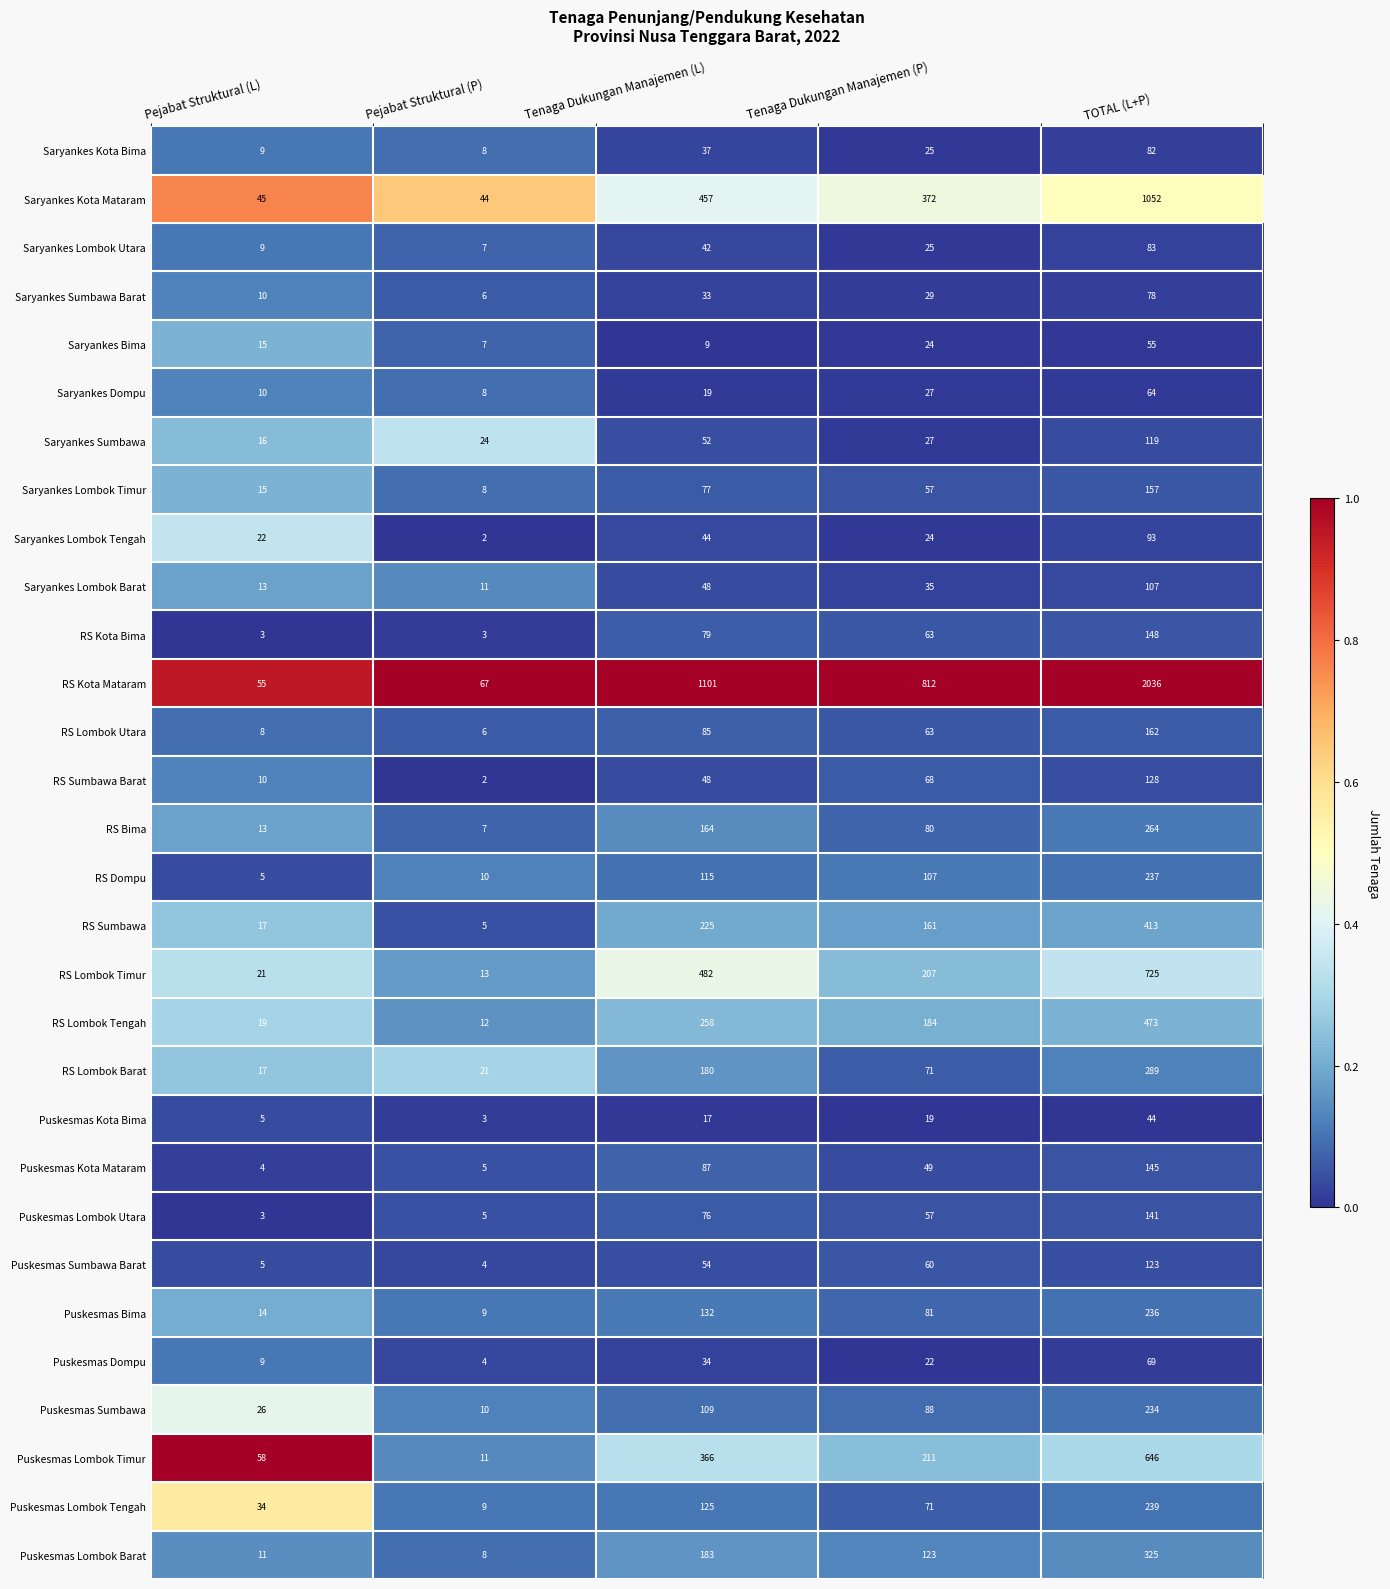

Rank the categories by RS Kota Mataram value from highest to lowest.

TOTAL (L+P), Tenaga Dukungan Manajemen (L), Tenaga Dukungan Manajemen (P), Pejabat Struktural (P), Pejabat Struktural (L)